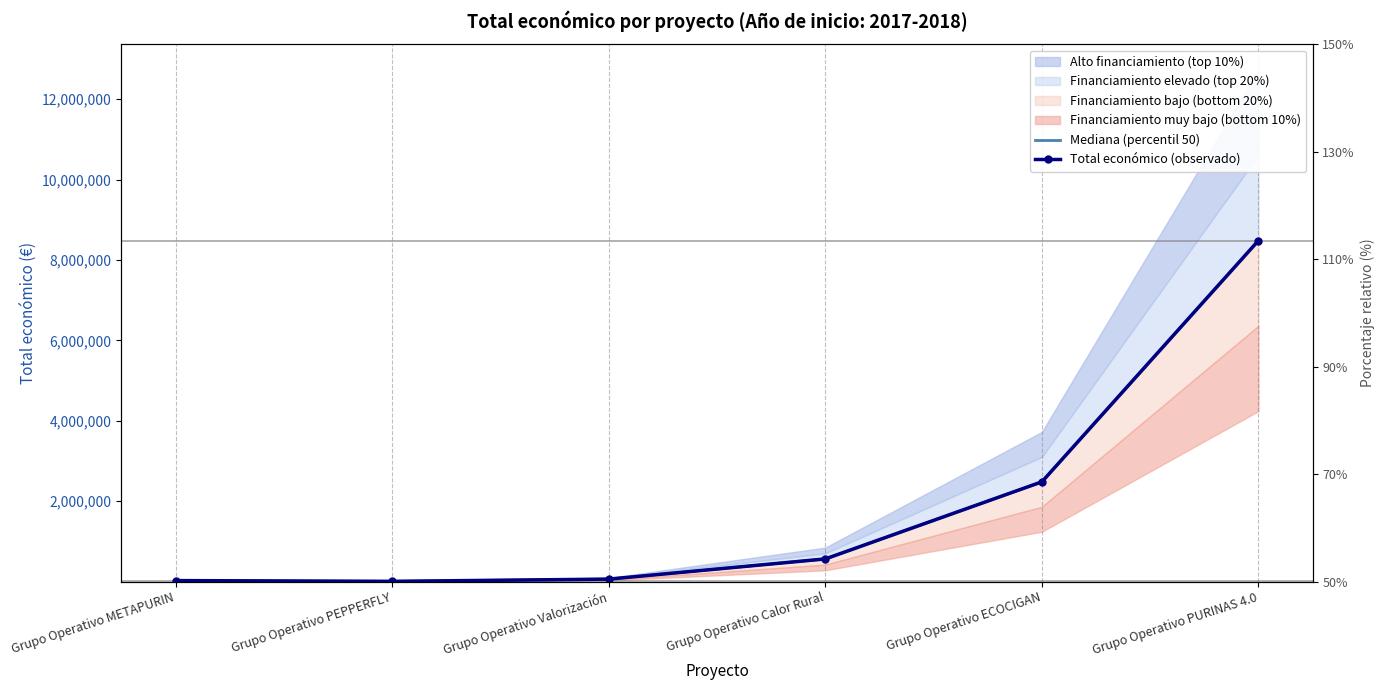

What is the greatest value displayed?

8484999